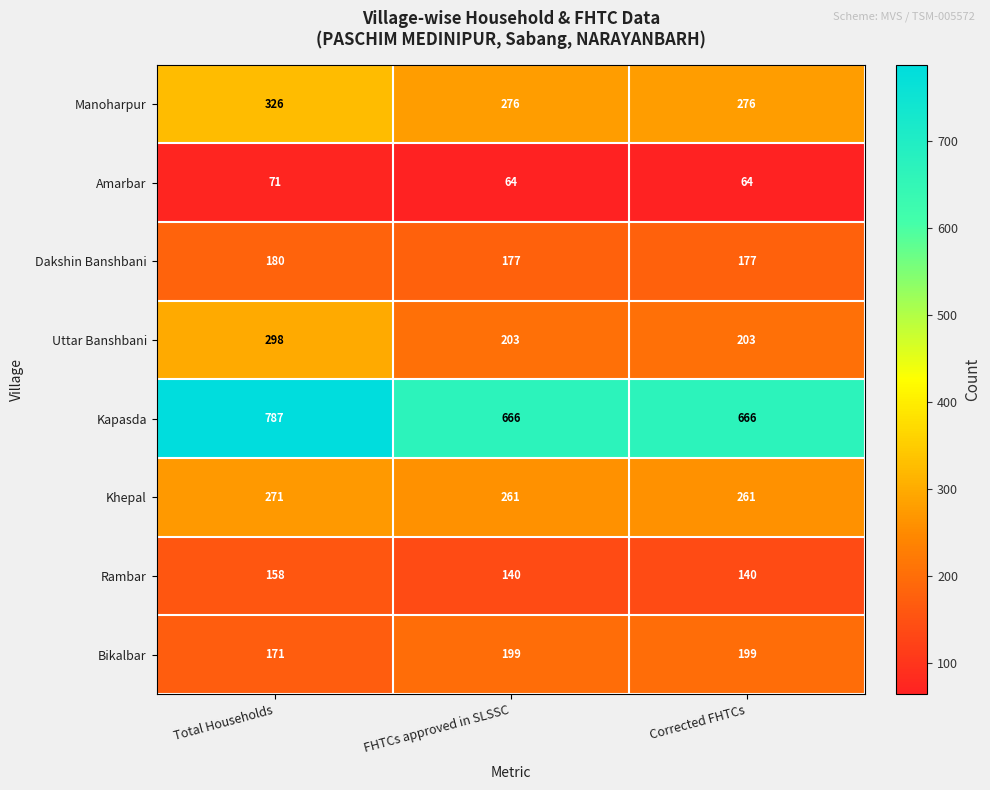

How many Kapasda values are between 666 and 787?

3